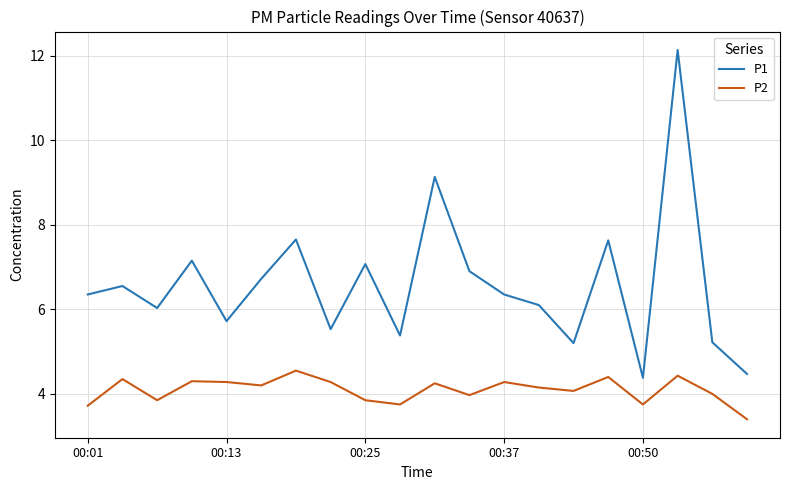

True or false: P1 and P2 intersect in this chart.

False